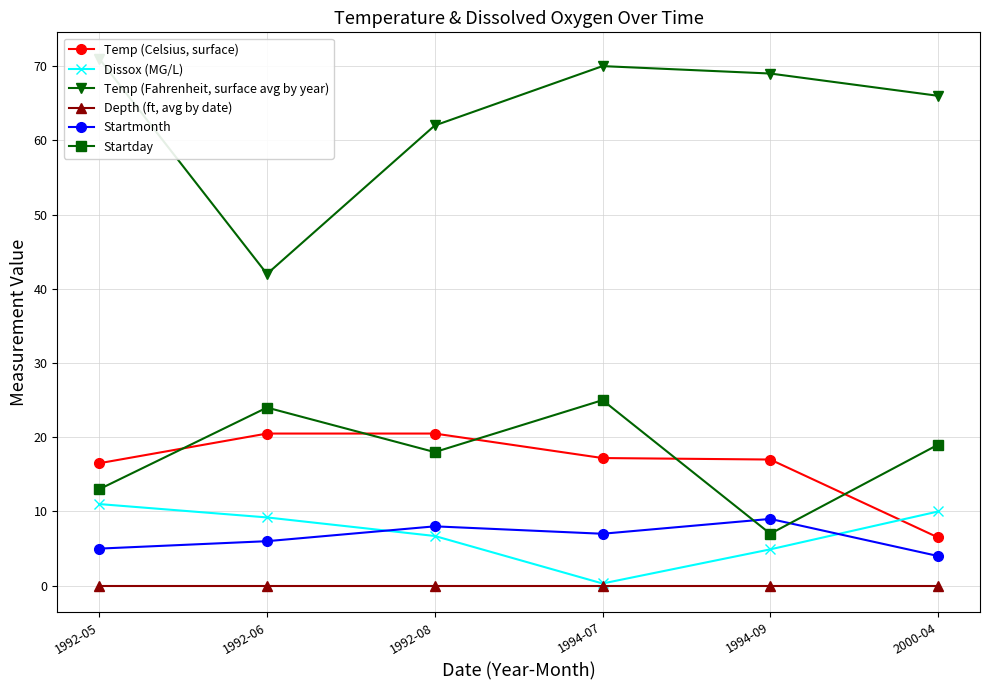

What is the value of the Temp (Celsius, surface) point at the 2nd from the left?

20.5